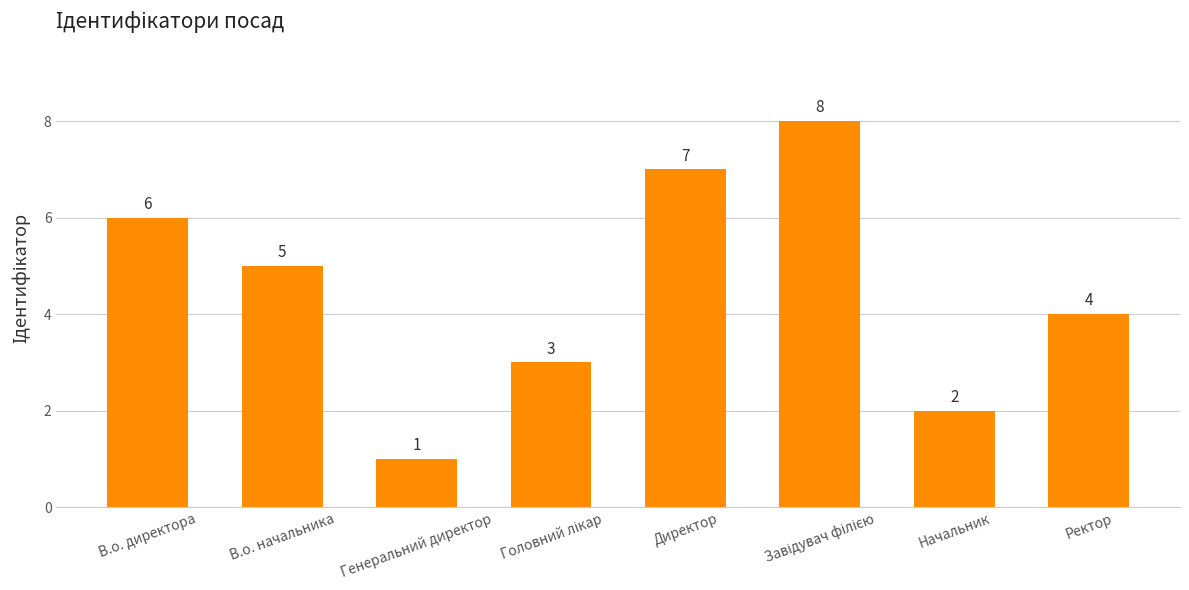

What is the difference between the values at Генеральний директор and Ректор?

3